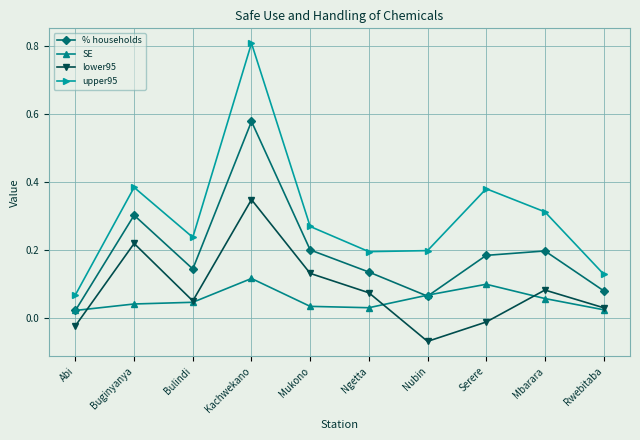

Is the value of upper95 at Bulindi greater than the value of % households at Mbarara?

Yes